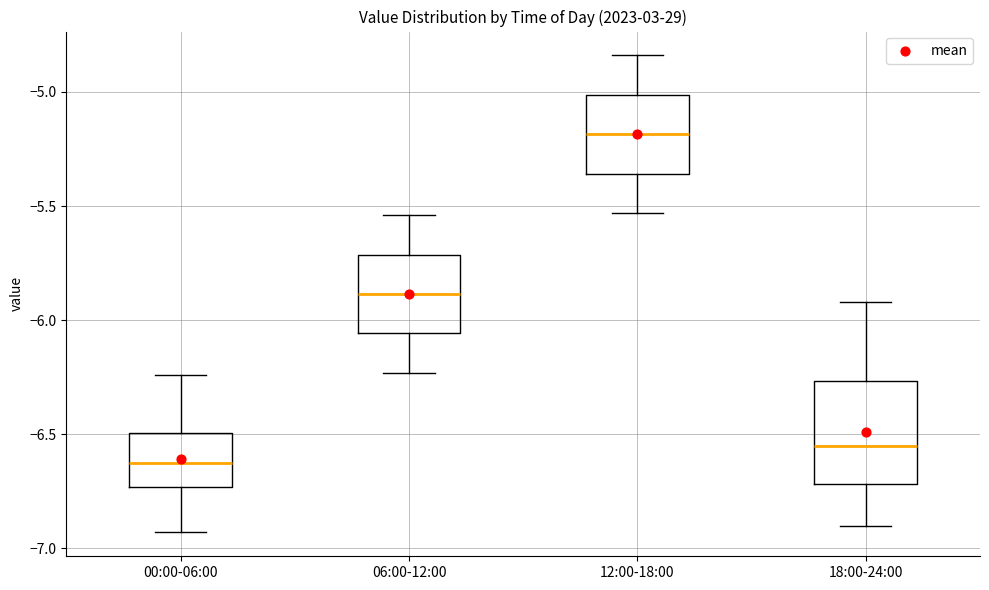

Reading left to right, read every box against the y-axis: the position of its median line, the range the box covers, and the ends of its whiskers. The values are not printed on the chart, so give them approximately, as read against the axis.

00:00-06:00: median -6.60, box -6.75 to -6.50, whiskers -6.95 to -6.25
06:00-12:00: median -5.90, box -6.05 to -5.70, whiskers -6.25 to -5.55
12:00-18:00: median -5.20, box -5.35 to -5.00, whiskers -5.55 to -4.85
18:00-24:00: median -6.55, box -6.70 to -6.25, whiskers -6.90 to -5.90